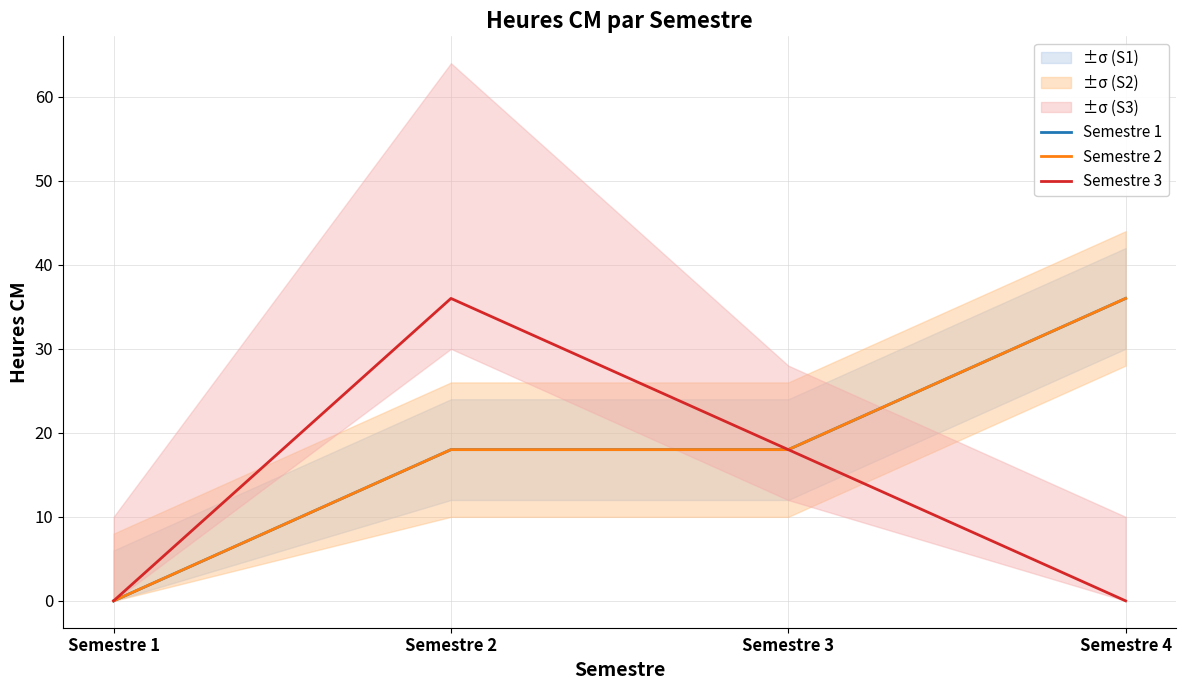

True or false: Semestre 3 has a value of 19 at Semestre 1.

False